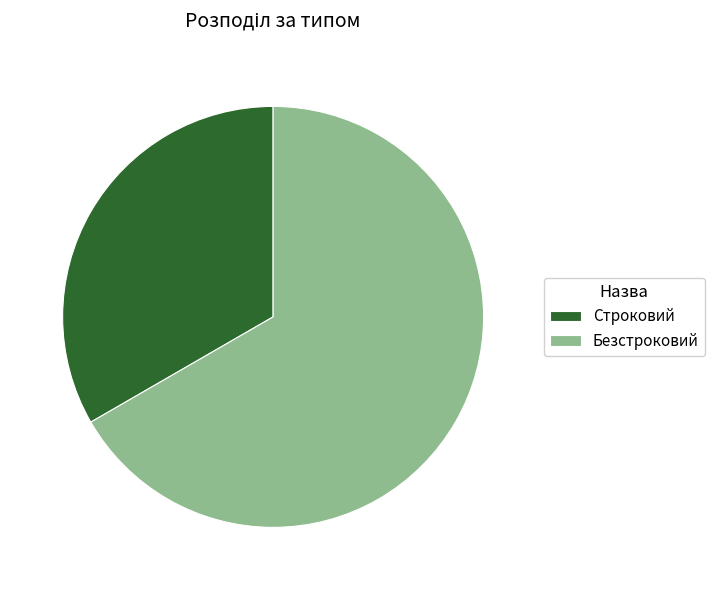

Combined, do Безстроковий and Строковий account for over 50%?

Yes